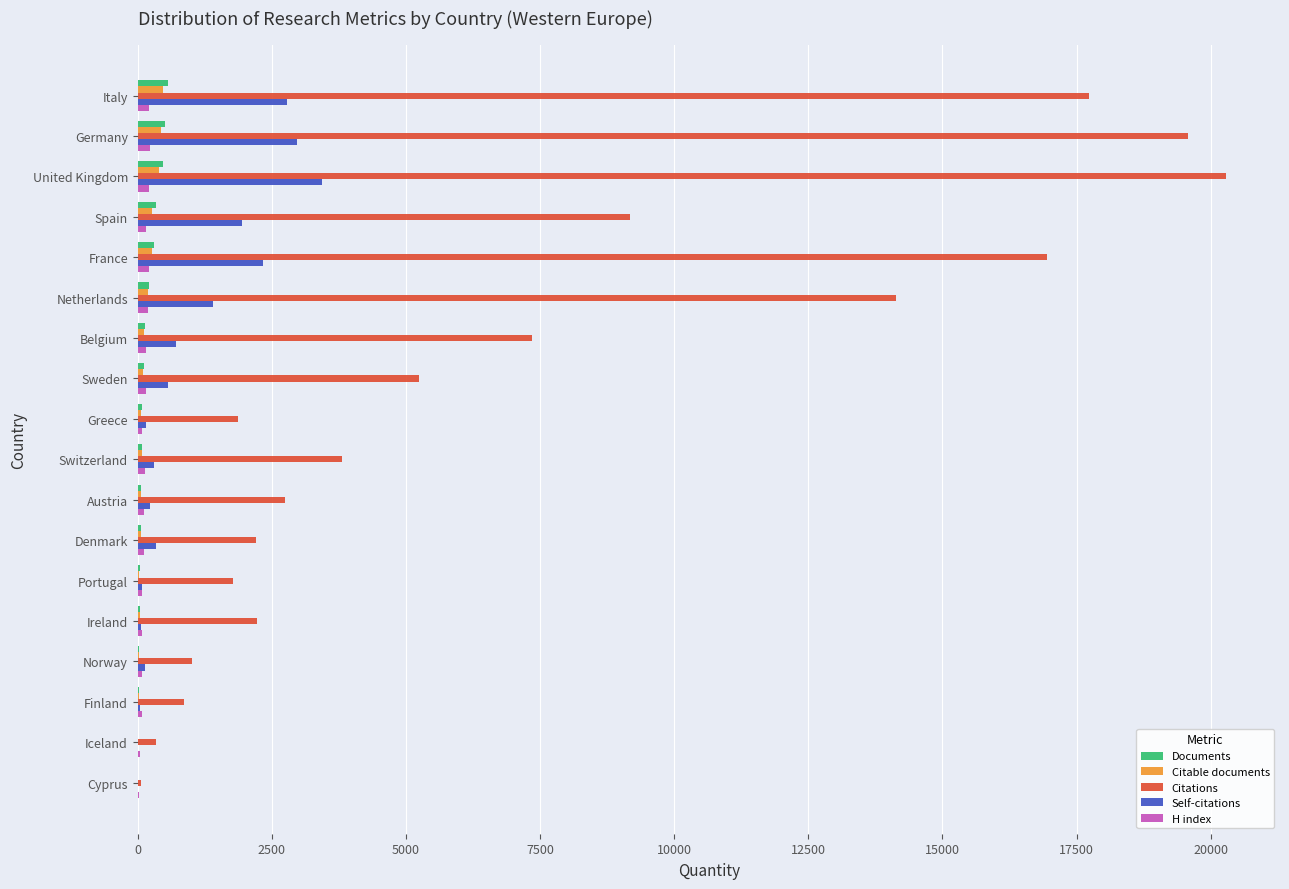

Is the value of Self-citations at United Kingdom greater than the value of Citations at Italy?

No